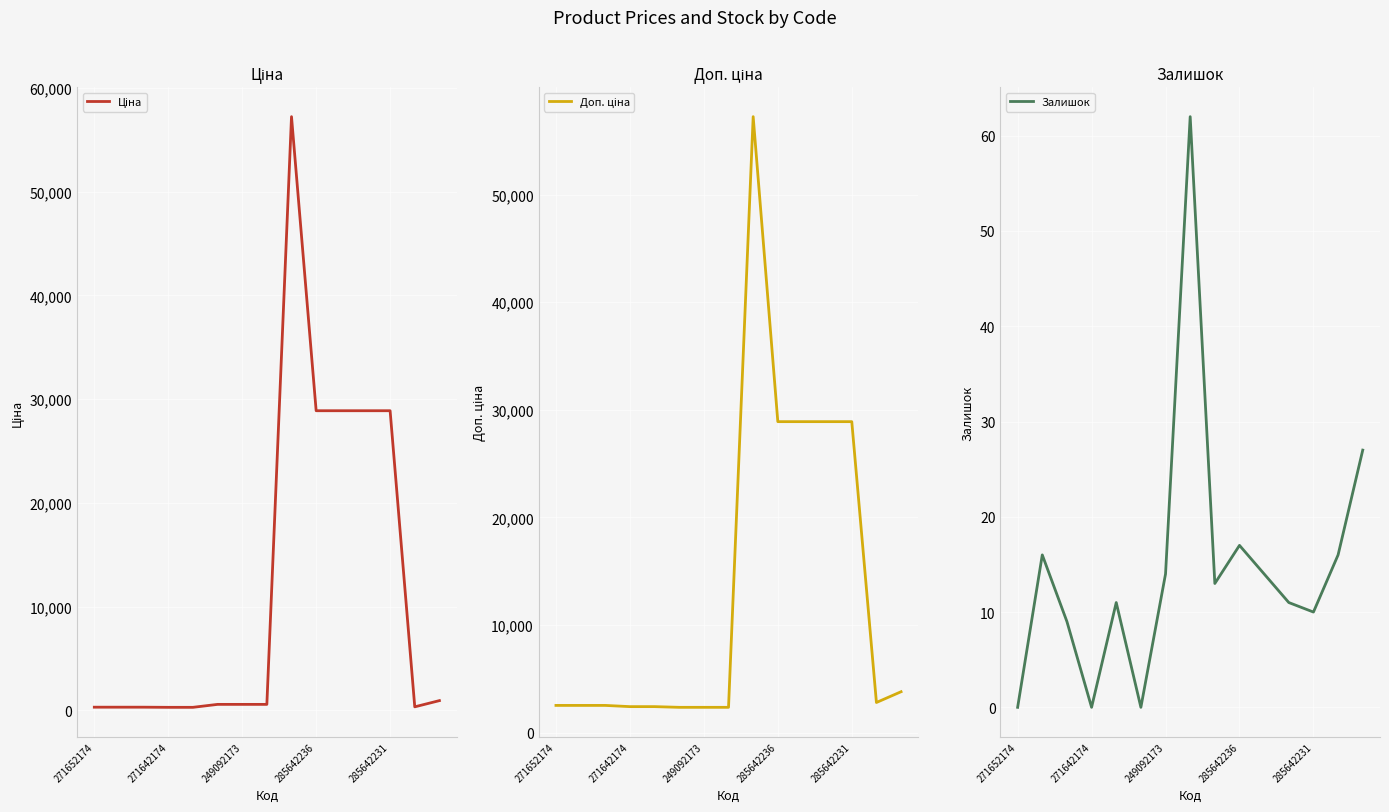

True or false: Залишок and Доп. ціна cross at least once.

False